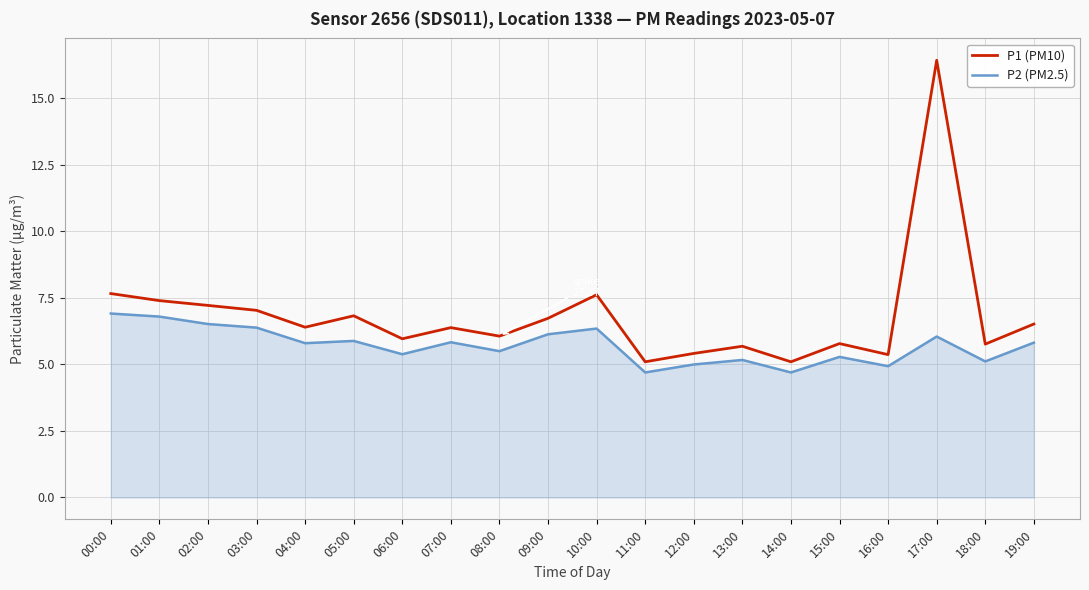

Where is the first local minimum for P1 (PM10)?

04:00